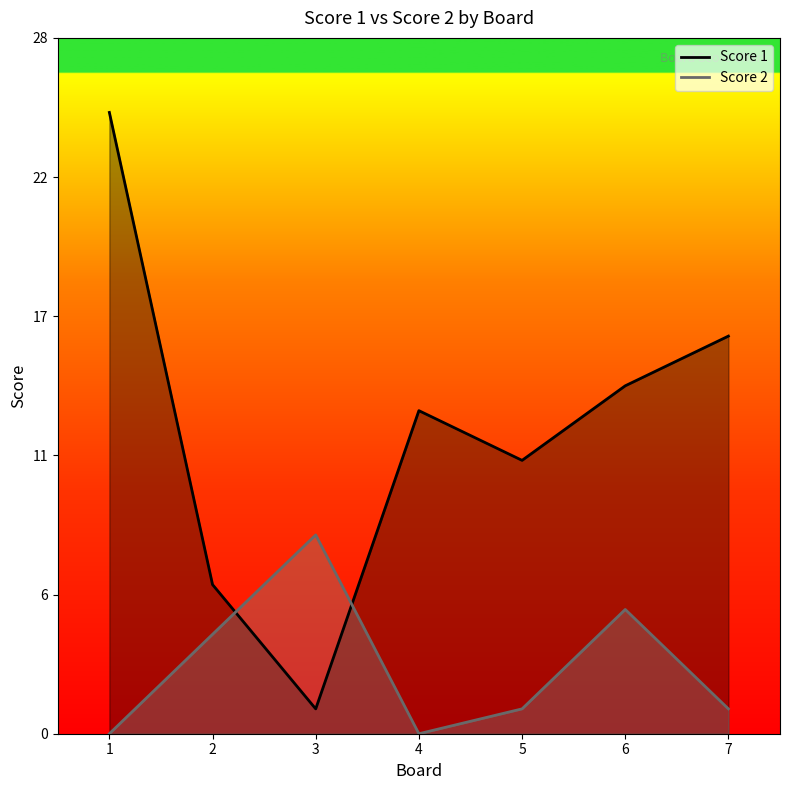

Rank the series at 6 from lowest to highest value.

Score 2, Score 1